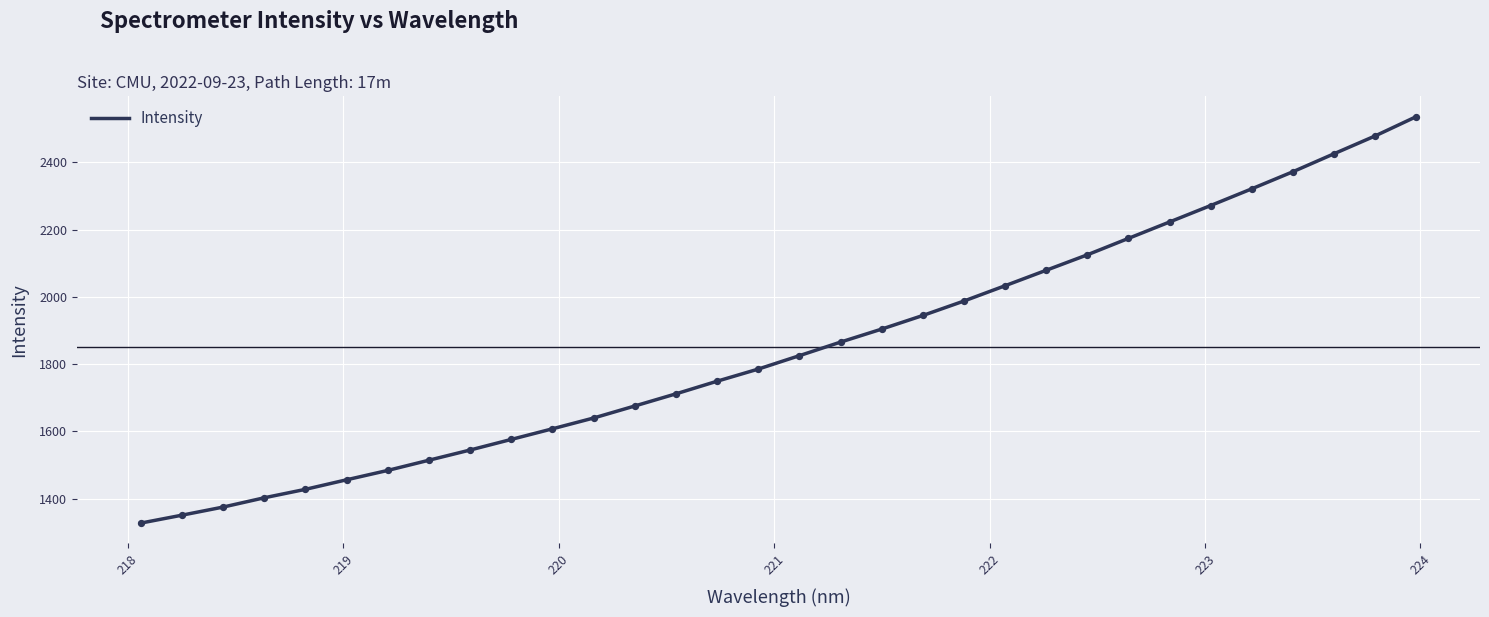

What is the maximum value shown in the chart?

2535.5